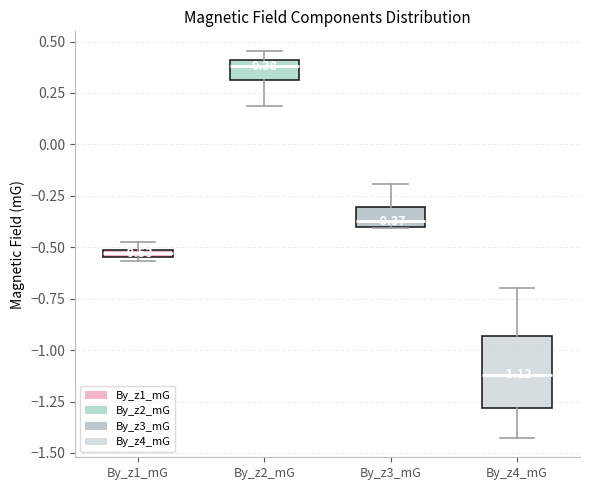

Which box has the lowest median line?

By_z4_mG